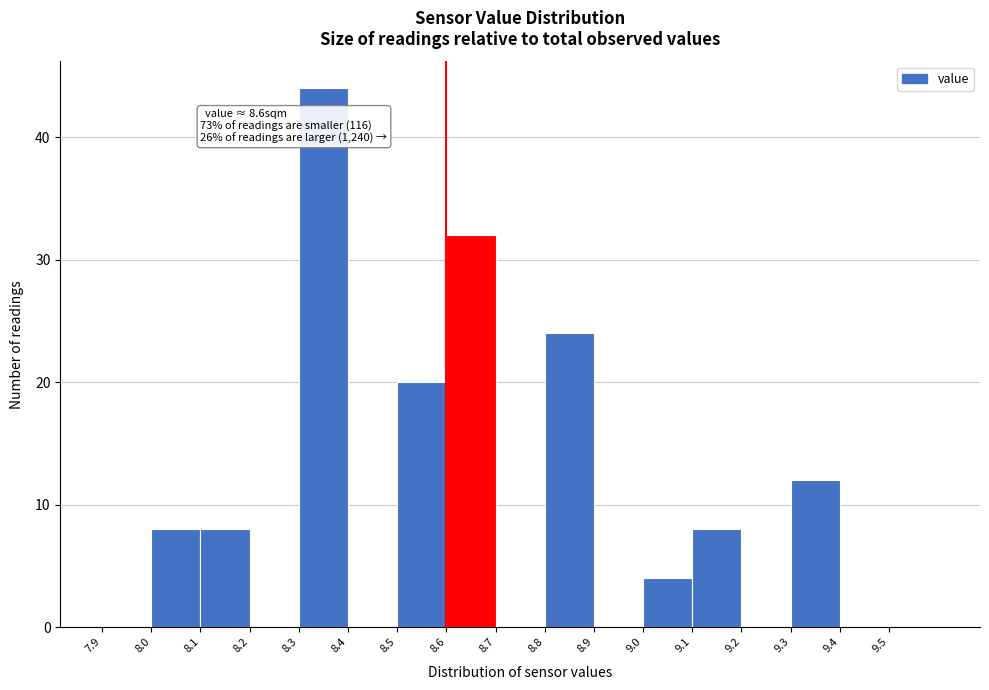

Over which range of the x-axis is the bar tallest?

8.3 to 8.4